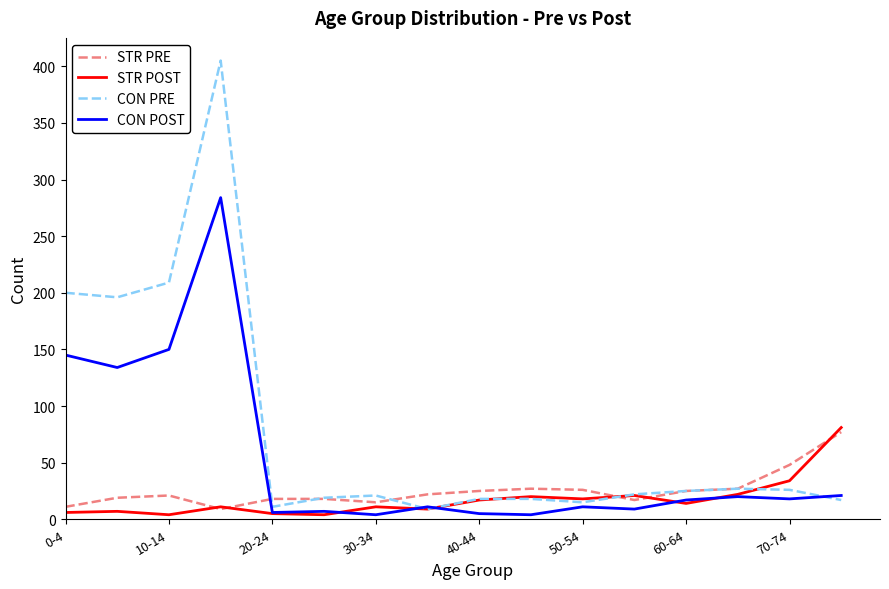

Which series has the widest spread of values?

CON PRE